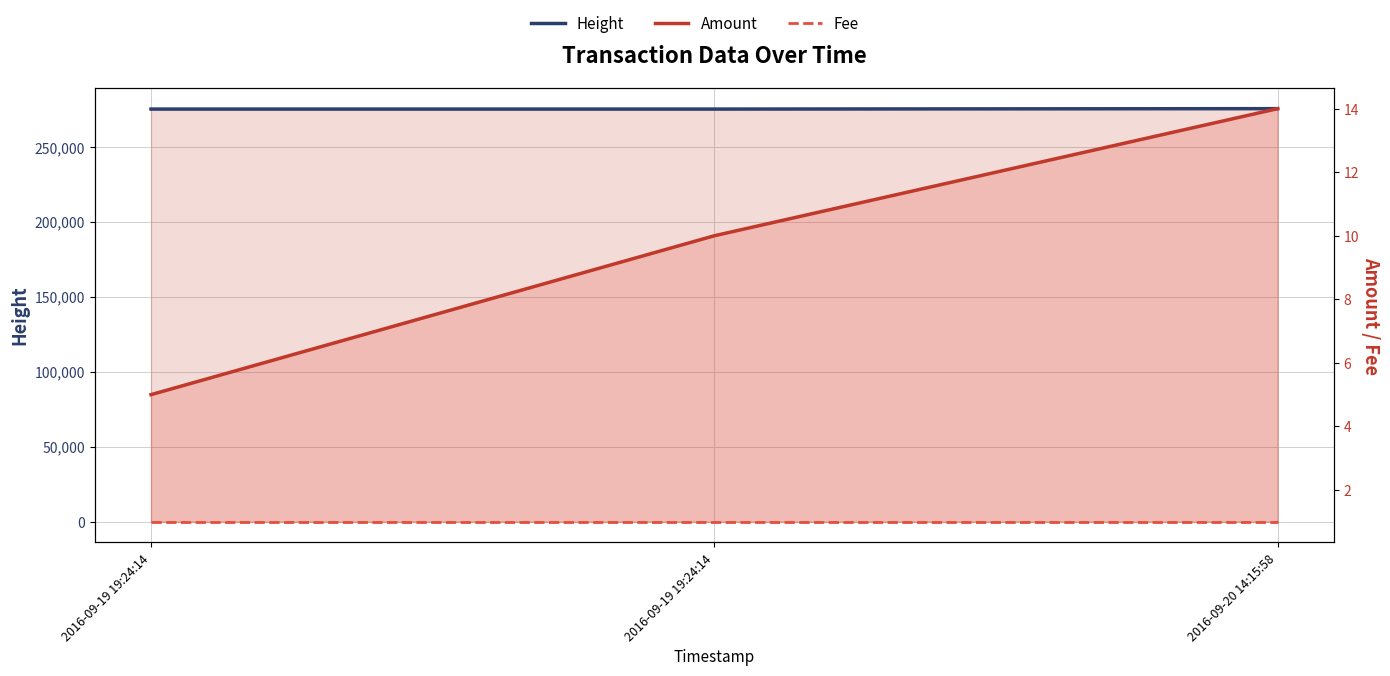

Rank the series at 2016-09-19 19:24:14 from highest to lowest value.

Height, Amount, Fee